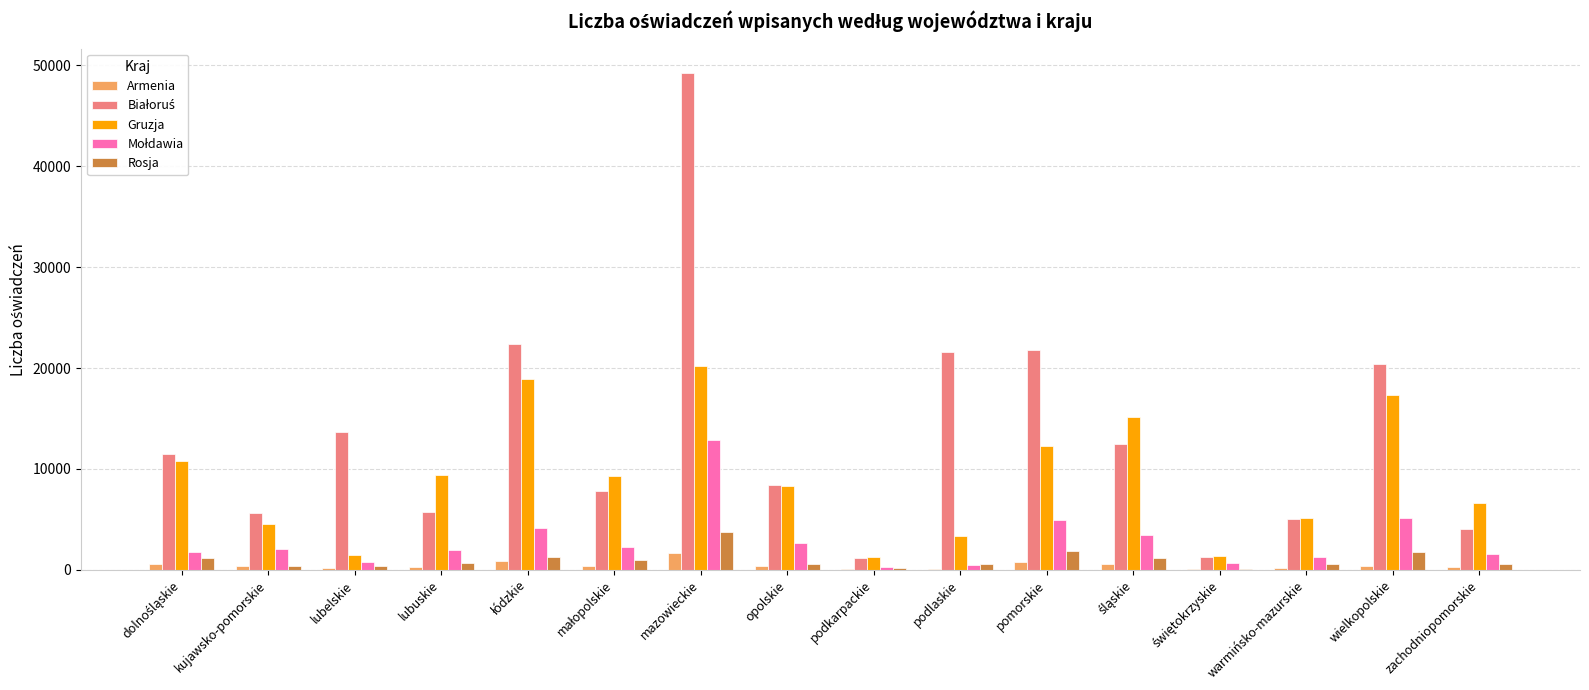

The Gruzja series shows 9377 at lubuskie. True or false?

True